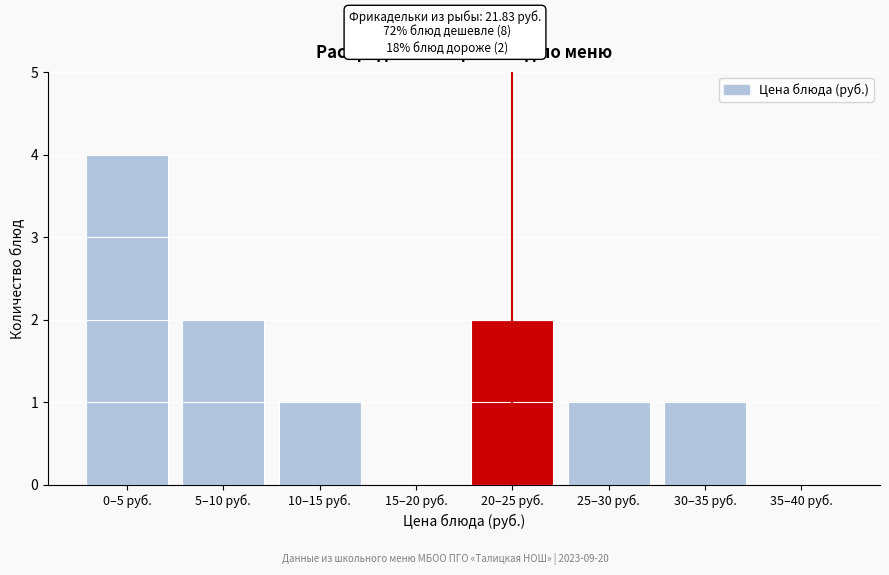

Reading left to right, what are all the values shown in this chart?

0–5 руб.=4	5–10 руб.=2	10–15 руб.=1	15–20 руб.=0	20–25 руб.=2	25–30 руб.=1	30–35 руб.=1	35–40 руб.=0